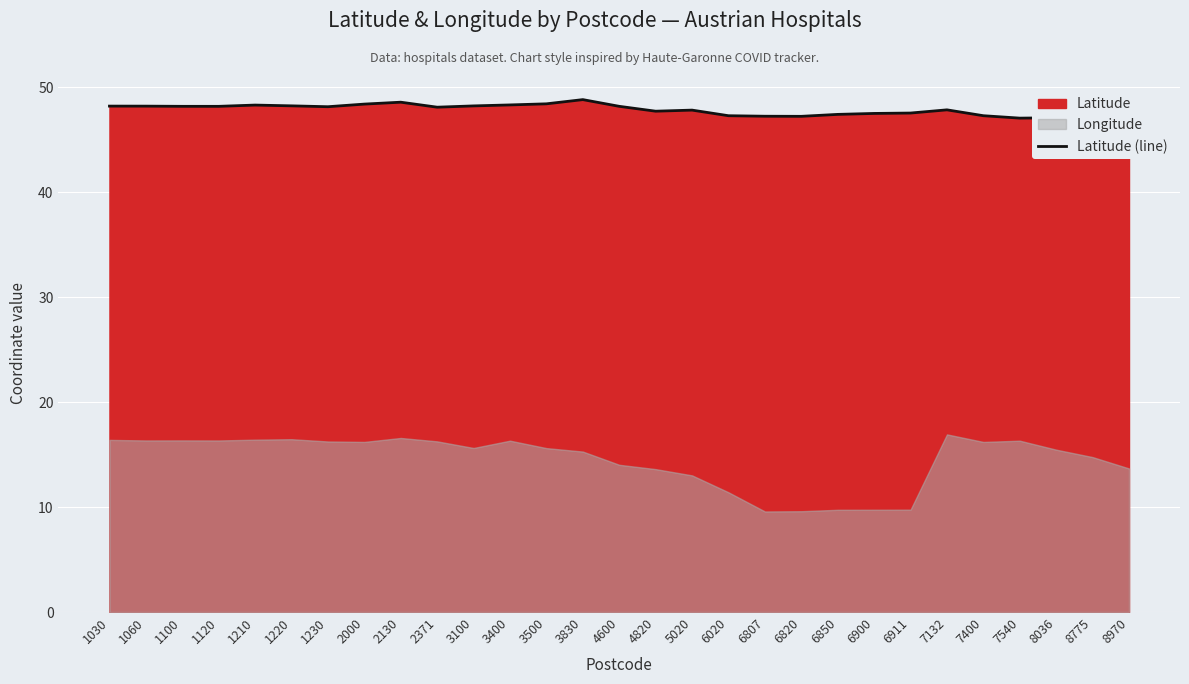

What is the change in value from 3830 to 7132?

-1.0